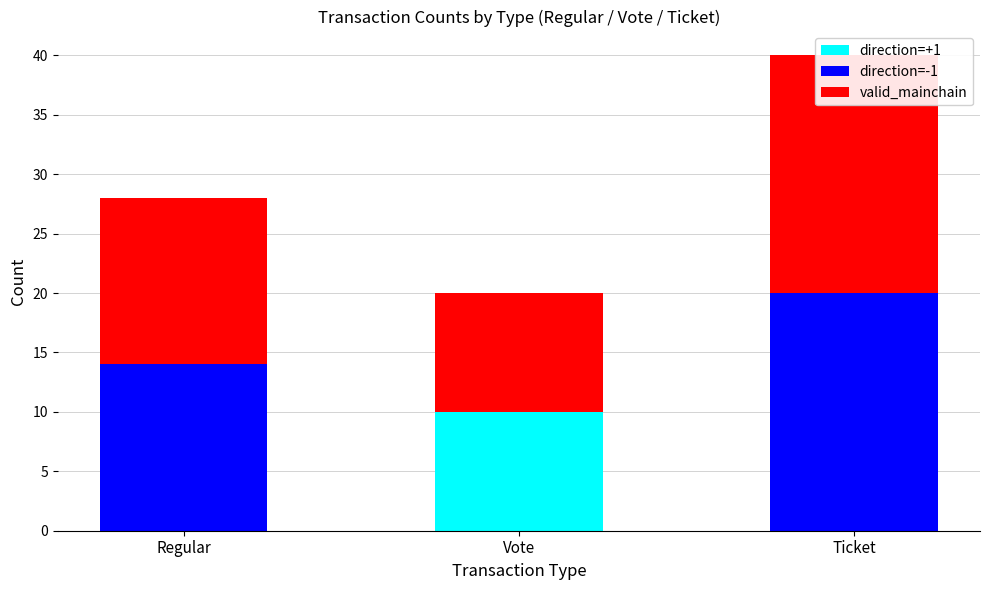

What is the difference between the second highest and minimum values in the direction=-1 series?

14